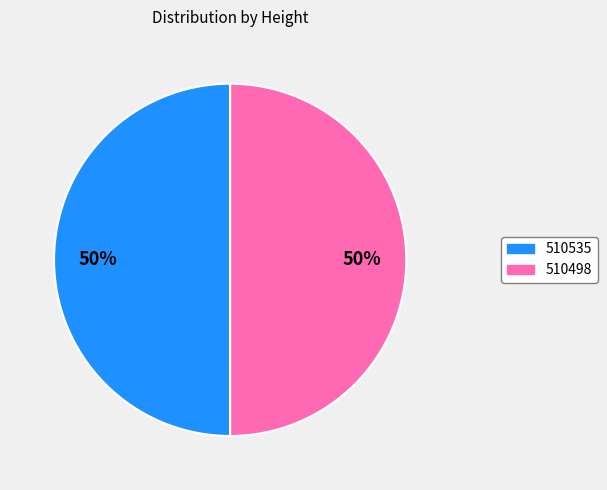

The 510498 slice represents 65% of the pie. True or false?

False